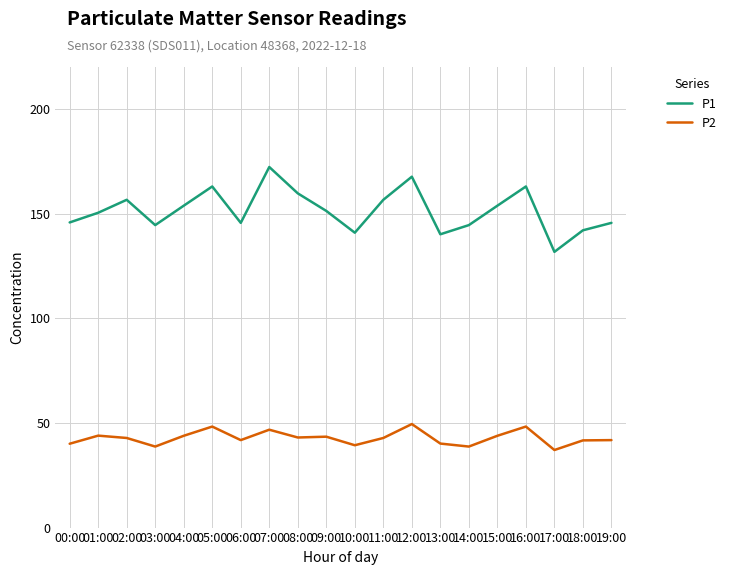

What is the difference between the maximum and minimum values in the P2 series?

12.4